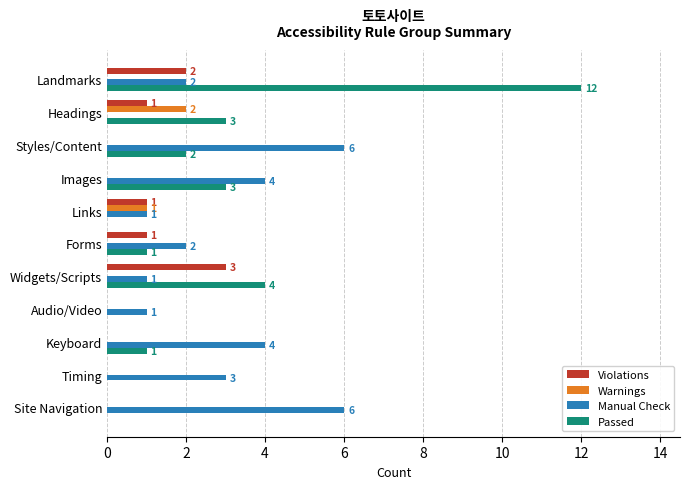

What is the sum of all Violations values?

8